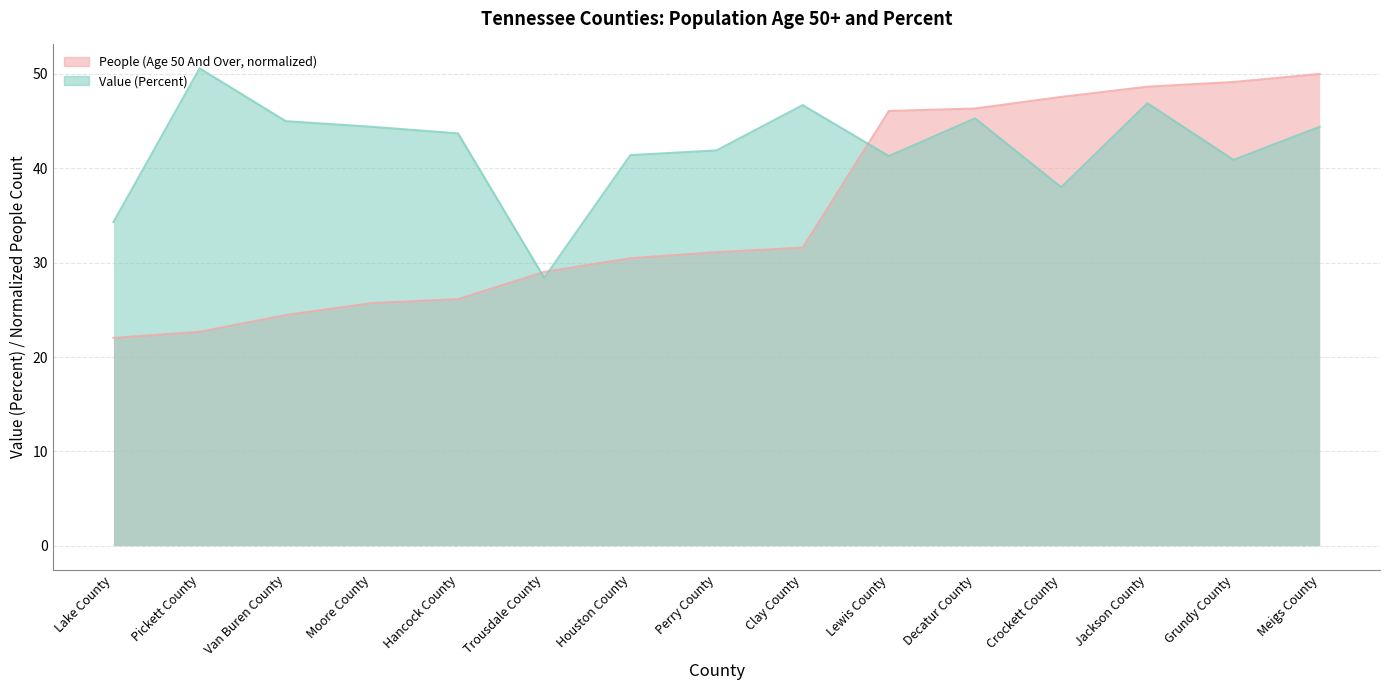

Reading left to right, list all the values displayed in this chart.

People (Age 50 And Over): Lake County=22.0	Pickett County=22.7	Van Buren County=24.5	Moore County=25.7	Hancock County=26.1	Trousdale County=29.0	Houston County=30.5	Perry County=31.1	Clay County=31.6	Lewis County=46.1	Decatur County=46.3	Crockett County=47.6	Jackson County=48.7	Grundy County=49.2	Meigs County=50.0
Value (Percent): Lake County=34.3	Pickett County=50.6	Van Buren County=45.0	Moore County=44.4	Hancock County=43.7	Trousdale County=28.4	Houston County=41.4	Perry County=41.9	Clay County=46.7	Lewis County=41.3	Decatur County=45.3	Crockett County=38.0	Jackson County=46.9	Grundy County=40.9	Meigs County=44.4